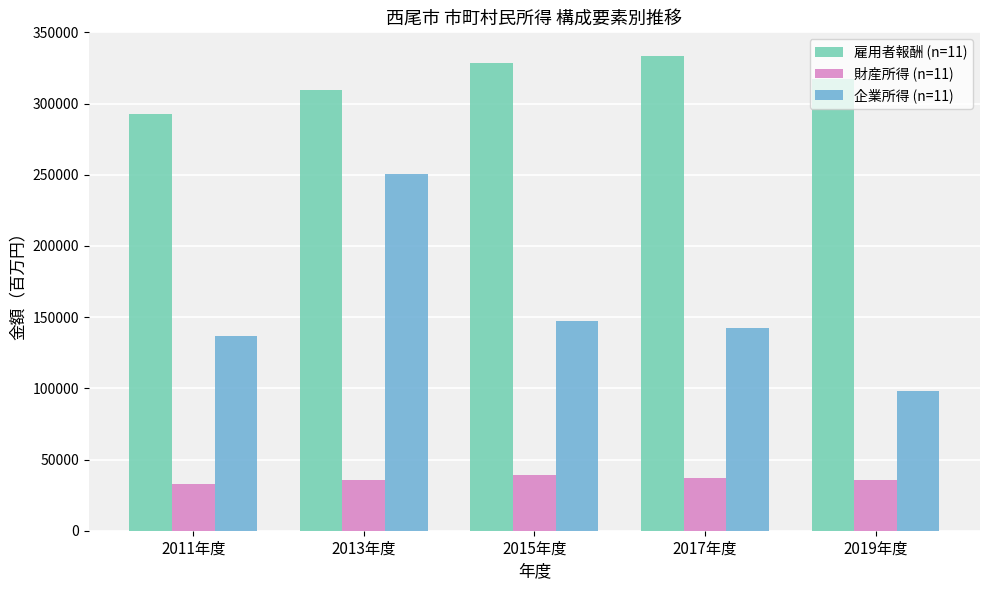

What is the spread (max minus min) of values at 2017年度?

296382